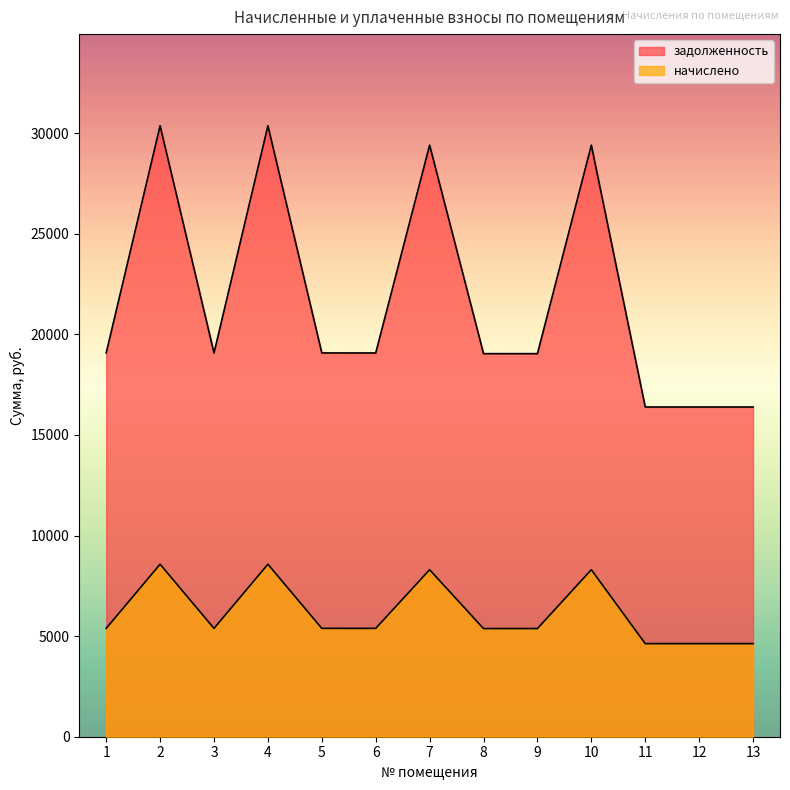

What is the average value of the начислено series?

6147.6